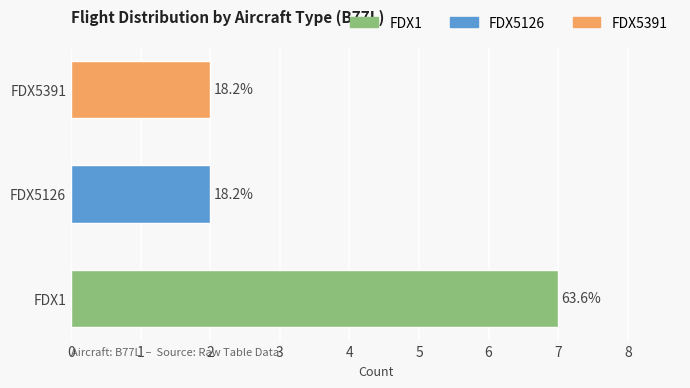

How many bars are there in total?

3